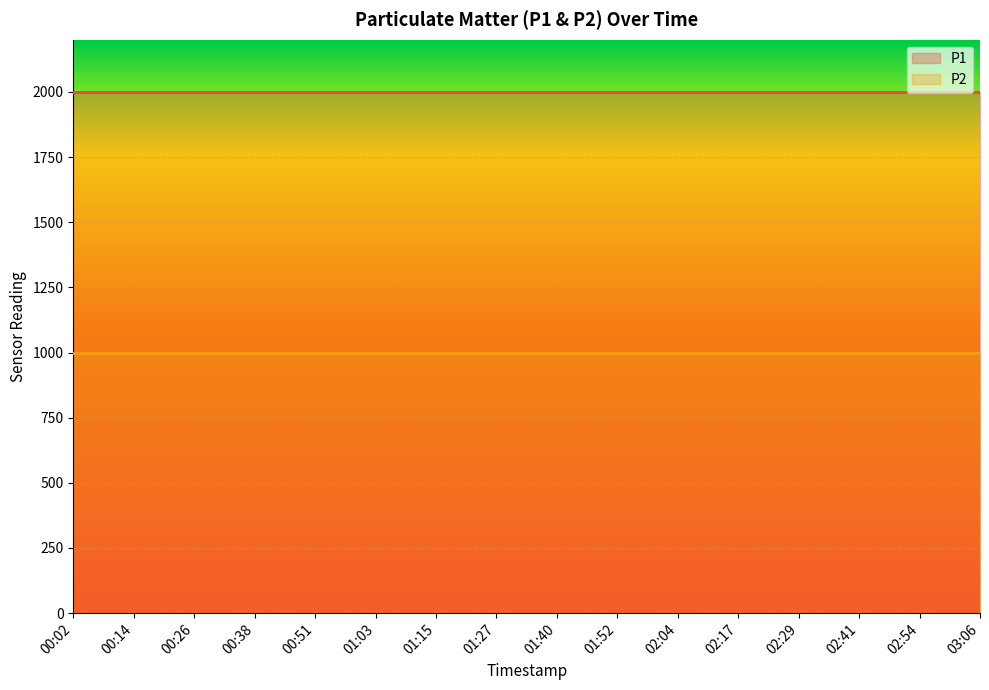

What is the spread (max minus min) of values at 00:38?

1000.0